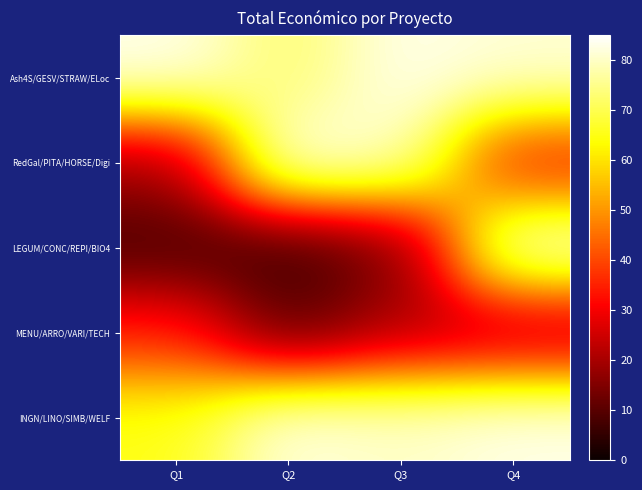

At how many categories does at least one series exceed 35?

4